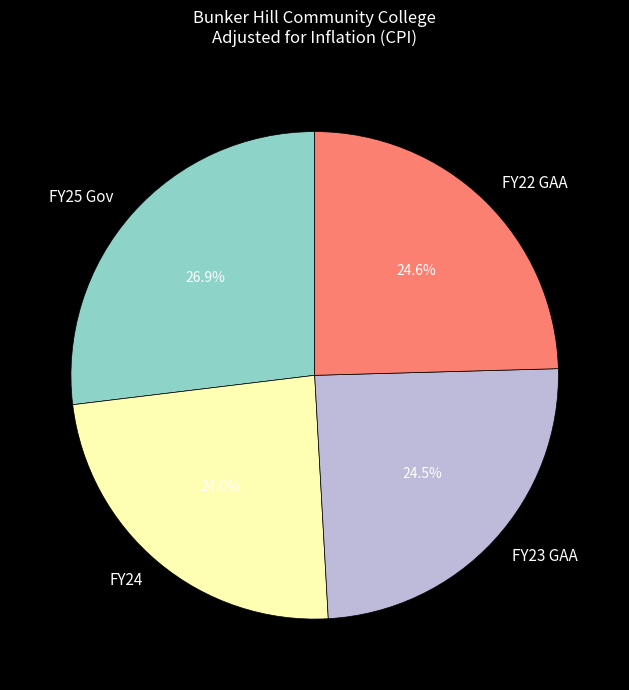

To the nearest percent, what portion does FY25 Gov represent?

27%